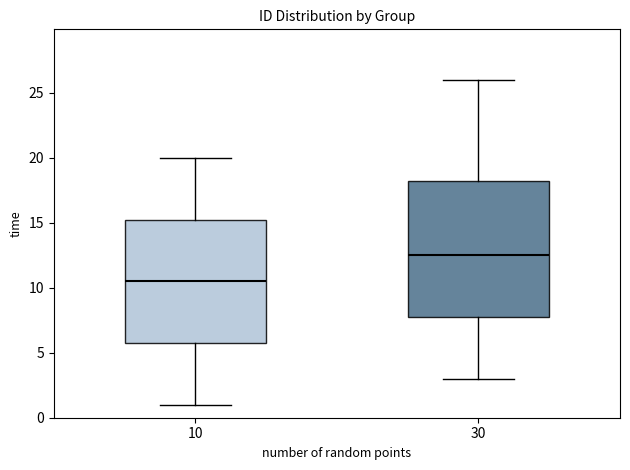

Which box's median line is the lowest?

10